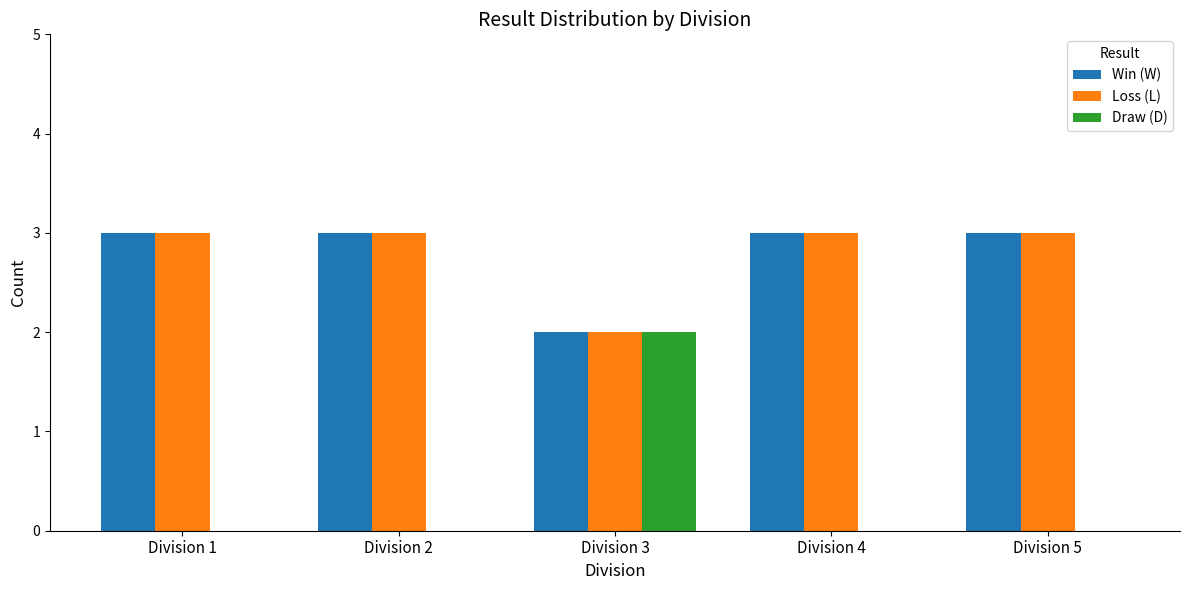

What is the sum of the Loss (L) values at Division 2 and Division 3?

5